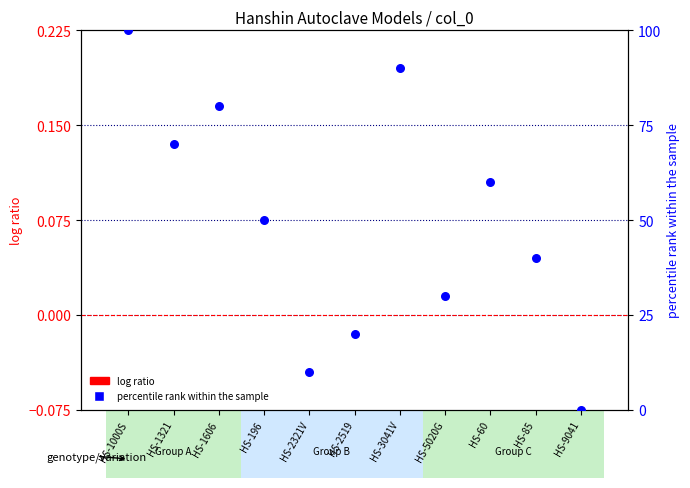

Which series reaches the minimum Y coordinate?

log ratio